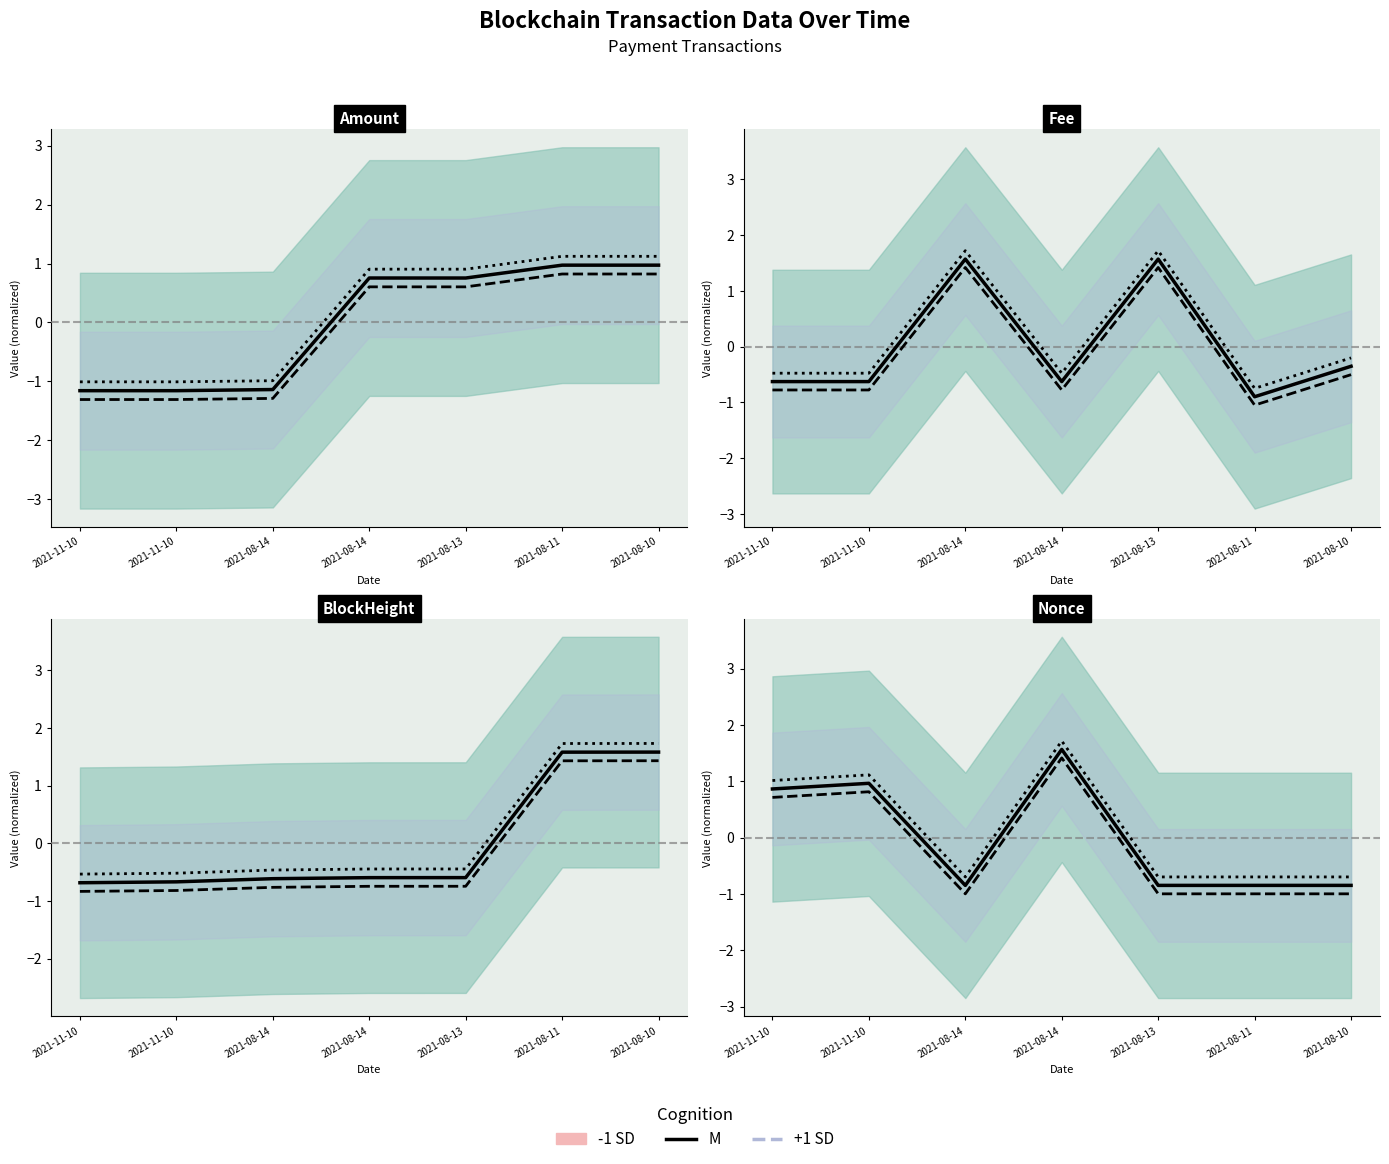

What is the difference between the maximum and minimum values in the M series?

2.4